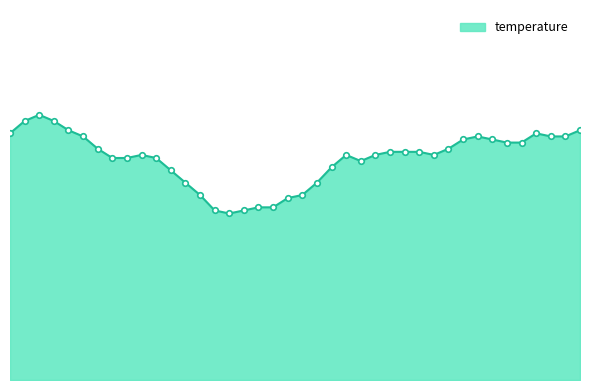

What is the average value?

0.7